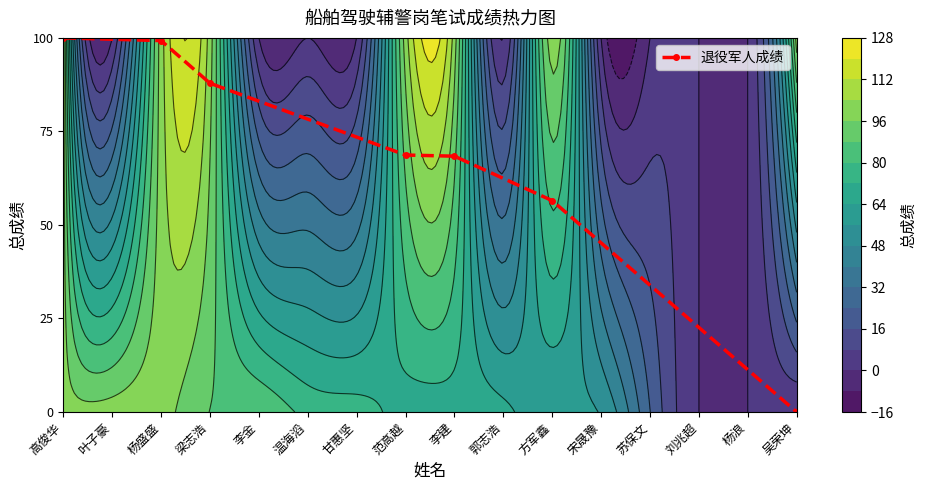

Reading left to right, list all the values displayed in this chart.

100.0	99.3	87.9	68.7	68.4	56.5	0.0